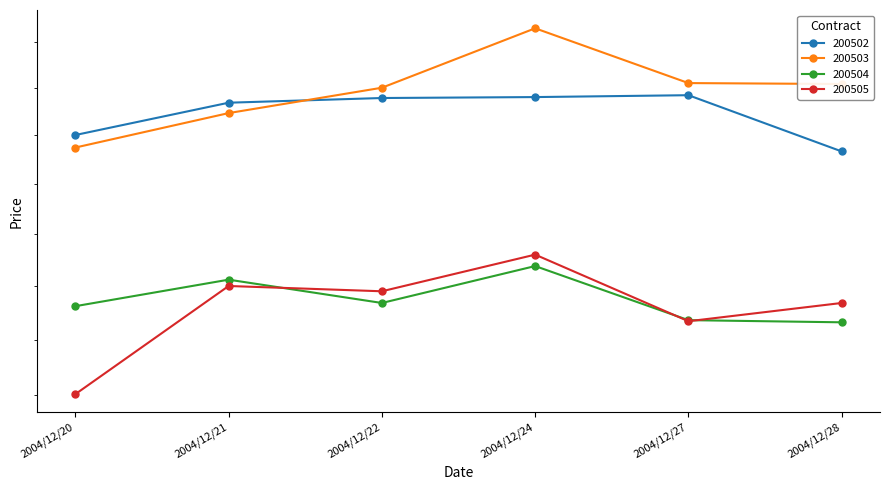

What are all the series names shown in the legend?

200502, 200503, 200504, 200505